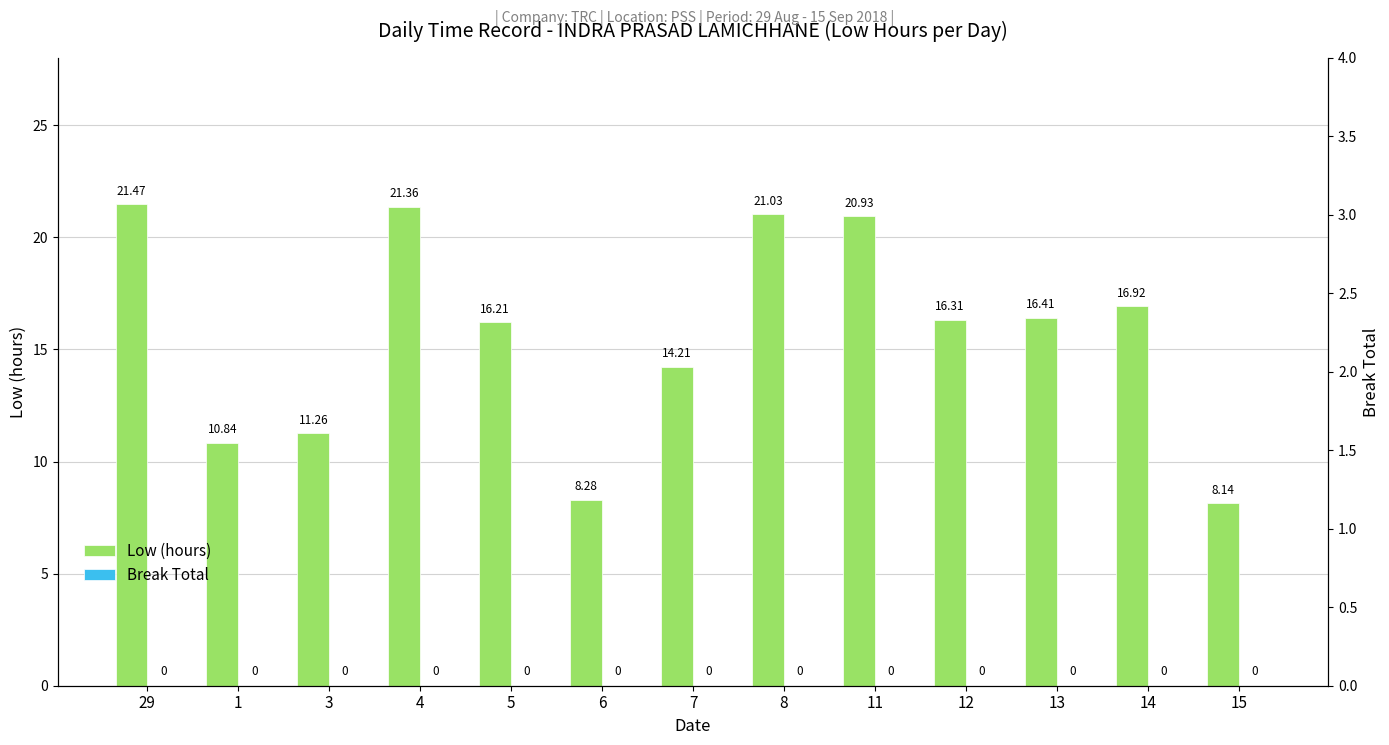

The value of Low (hours) at 4 is 21.4. True or false?

True